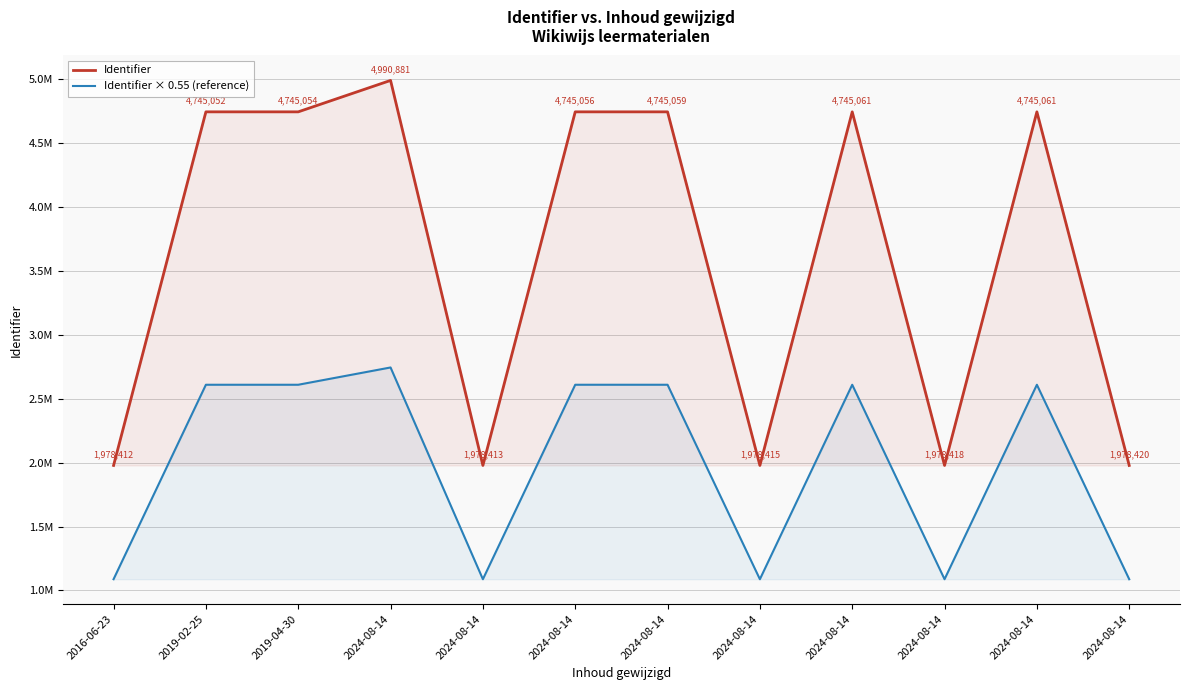

Rank the series by their average value, from lowest to highest.

Identifier × 0.55 (reference), Identifier